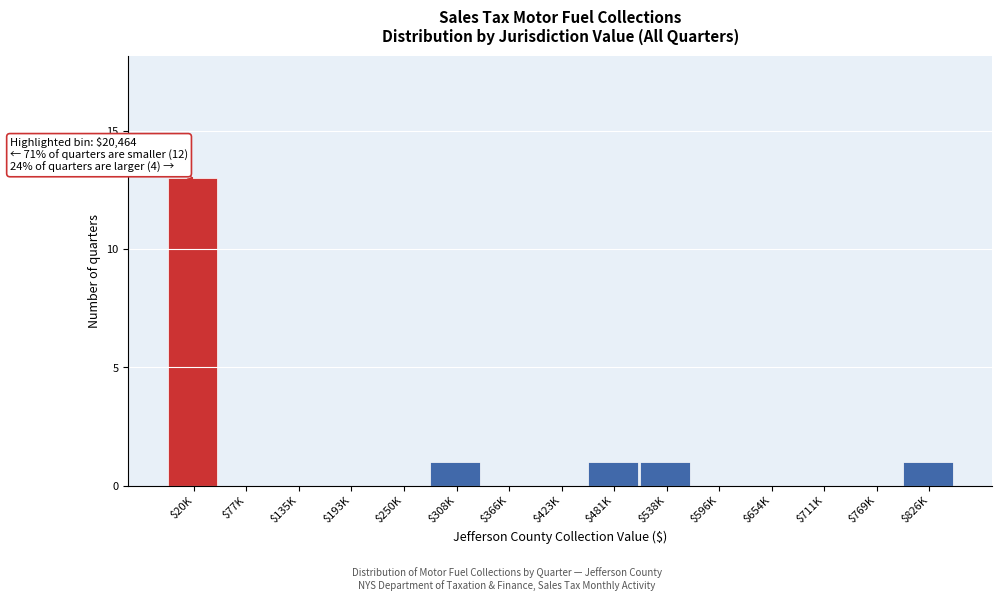

What is the sum of all values?

17